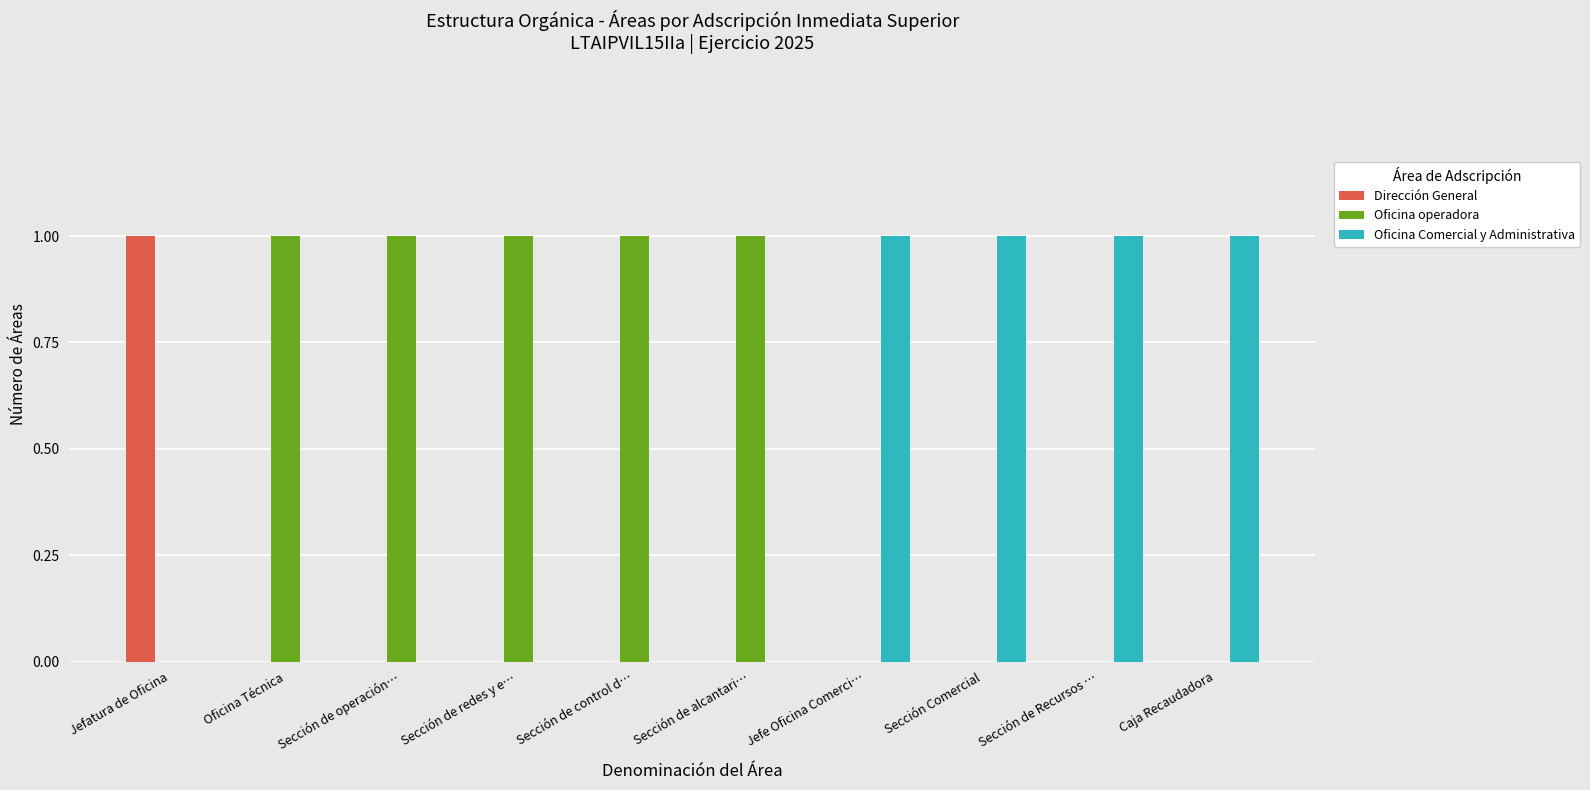

What are all the series names shown in the legend?

Dirección General, Oficina operadora, Oficina Comercial y Administrativa